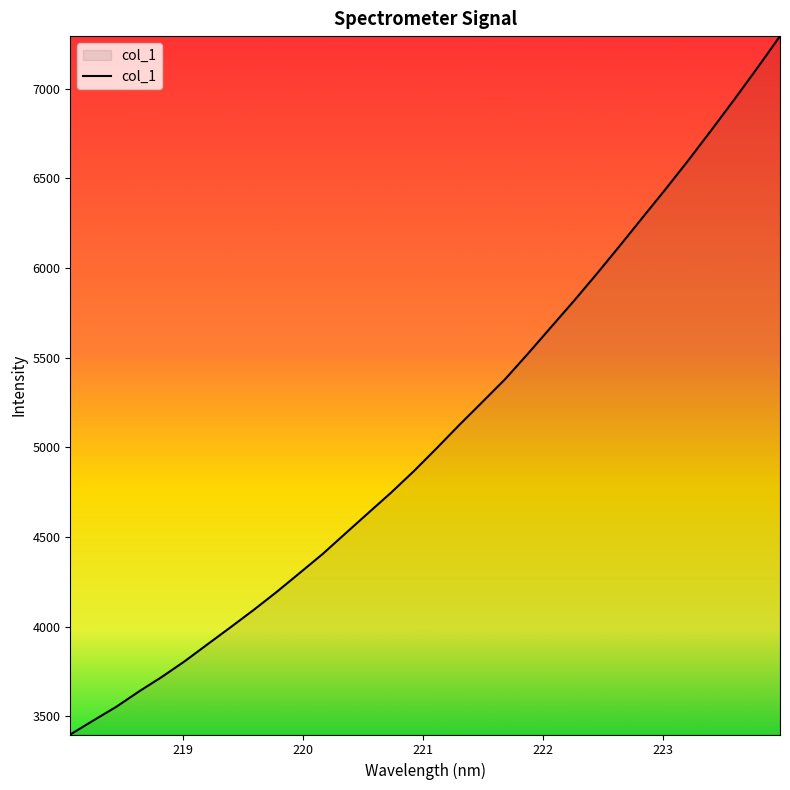

What is the maximum value shown in the chart?

7293.3